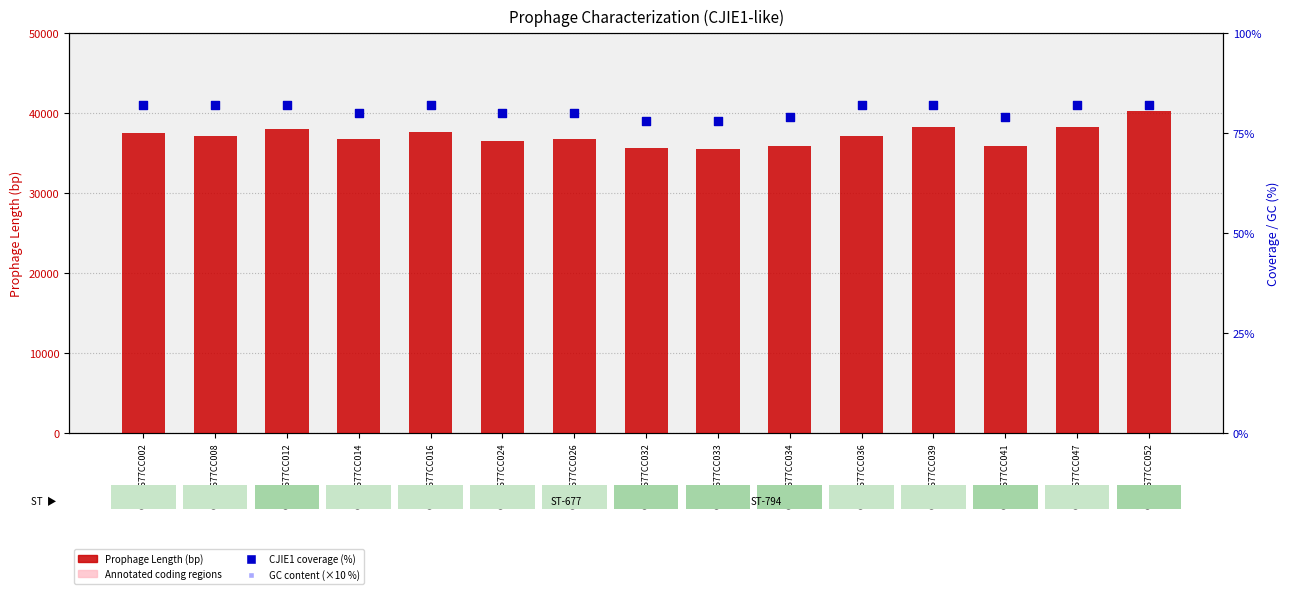

At how many categories does at least one series exceed 35957?

11